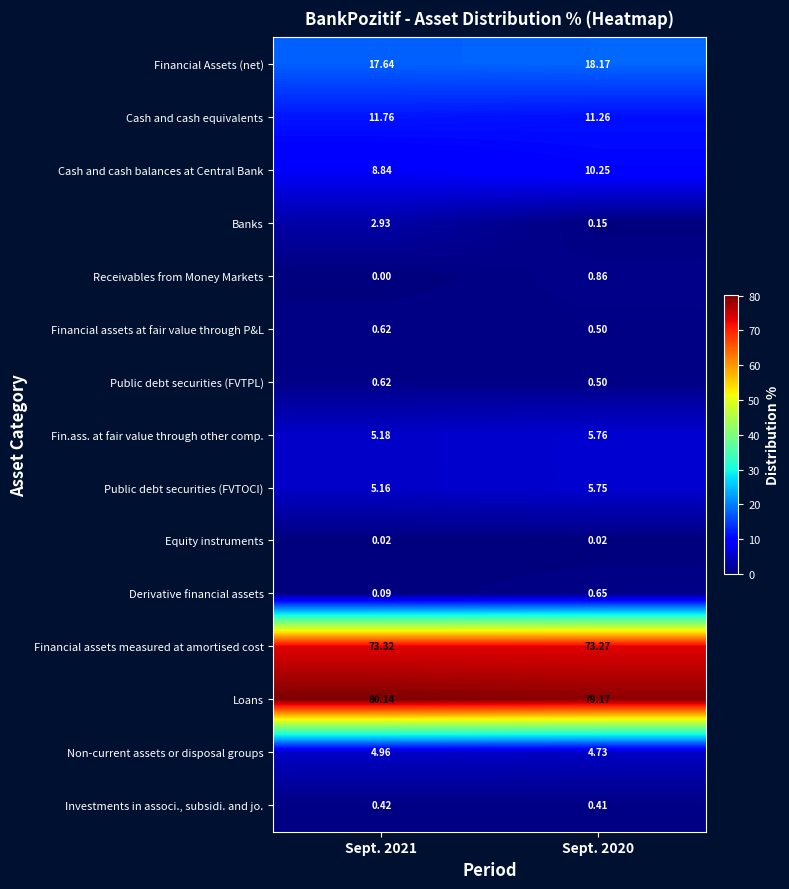

At how many categories does at least one series exceed 7?

2